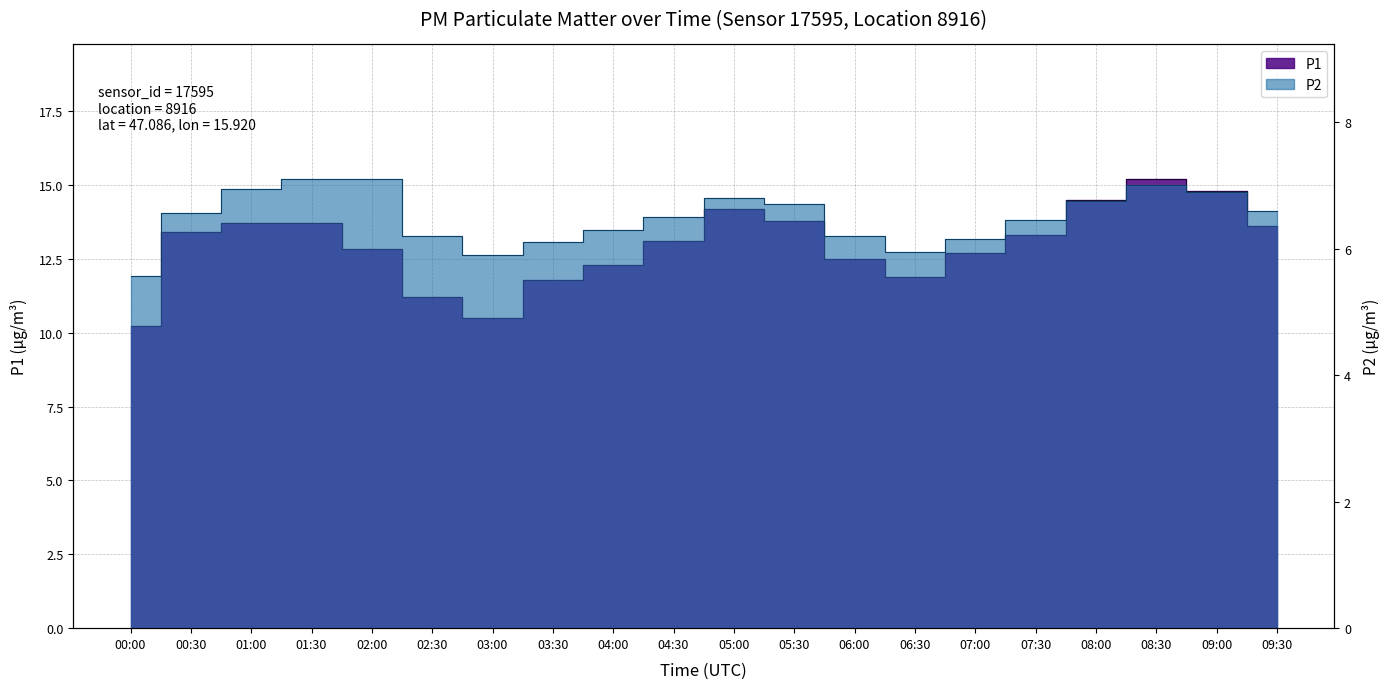

Is it true that P2 equals 6.1 at 03:30?

True